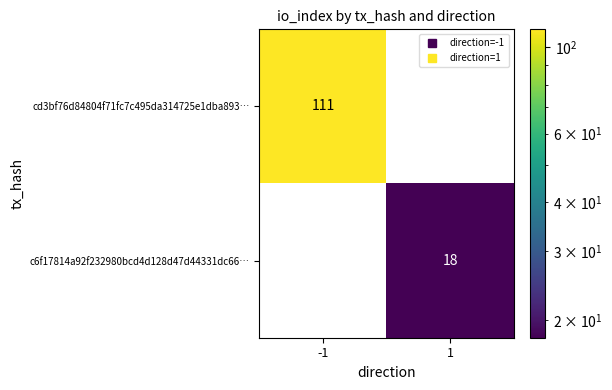

Between -1 and 1, which series saw the biggest shift?

cd3bf76d84804f71fc7c495da314725e1dba893…